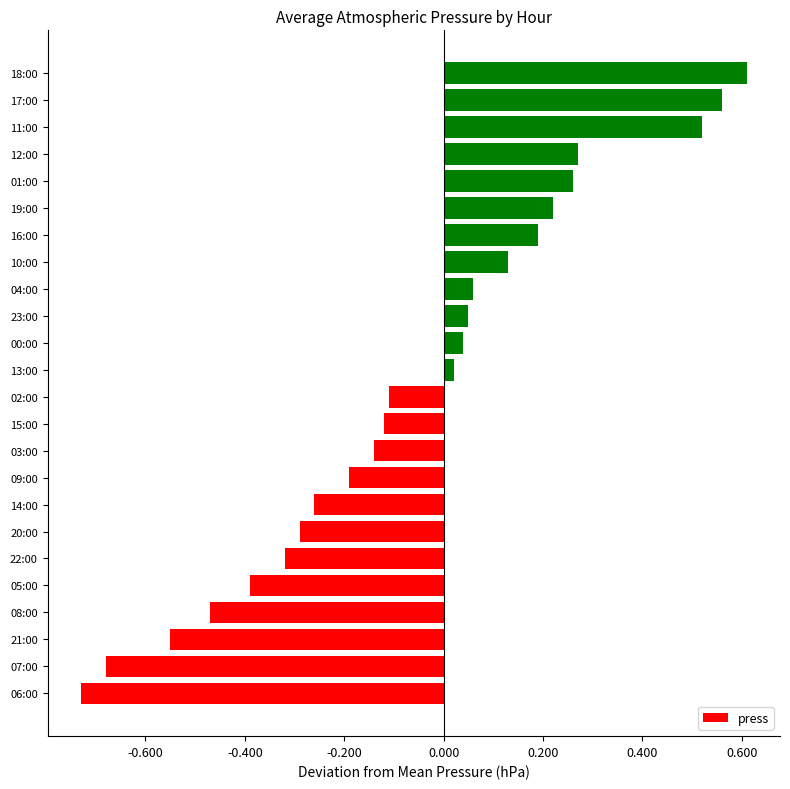

How many negative values are there?

12